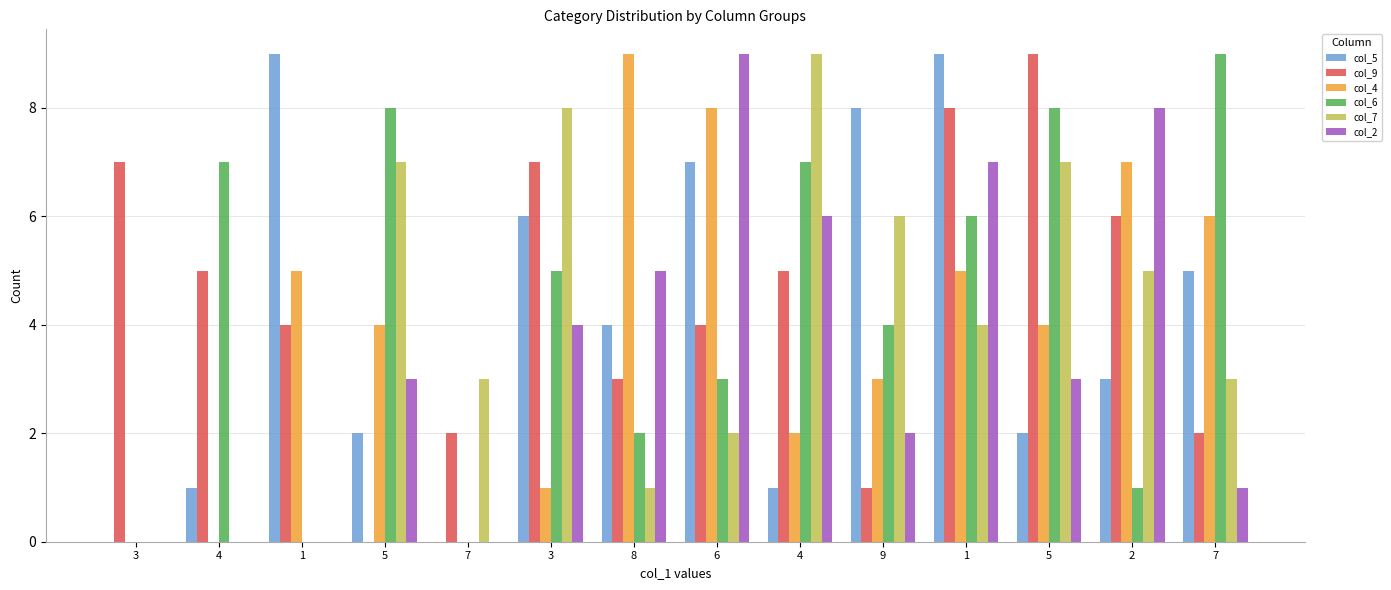

Are the bars horizontal?

No